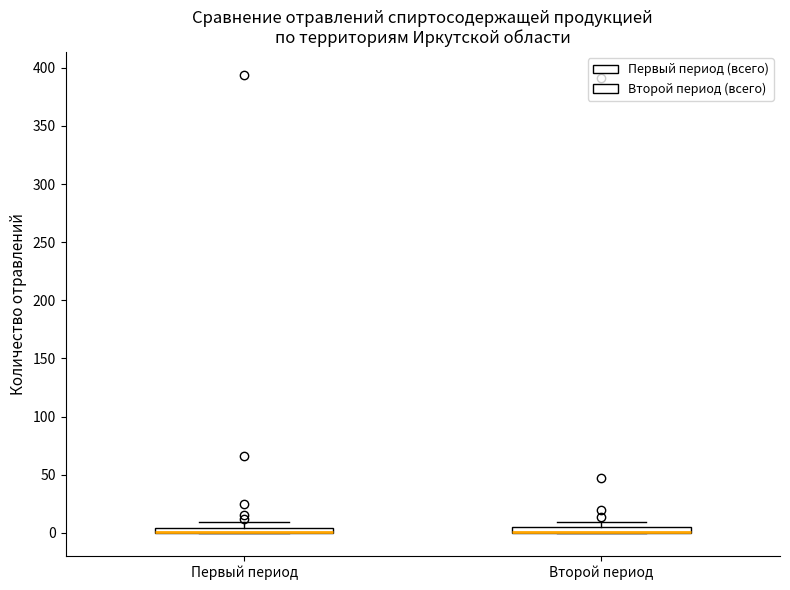

Where is the lower edge of the box for Второй период on the y-axis? The values are not printed on the chart, so give them approximately, as read against the axis.

0